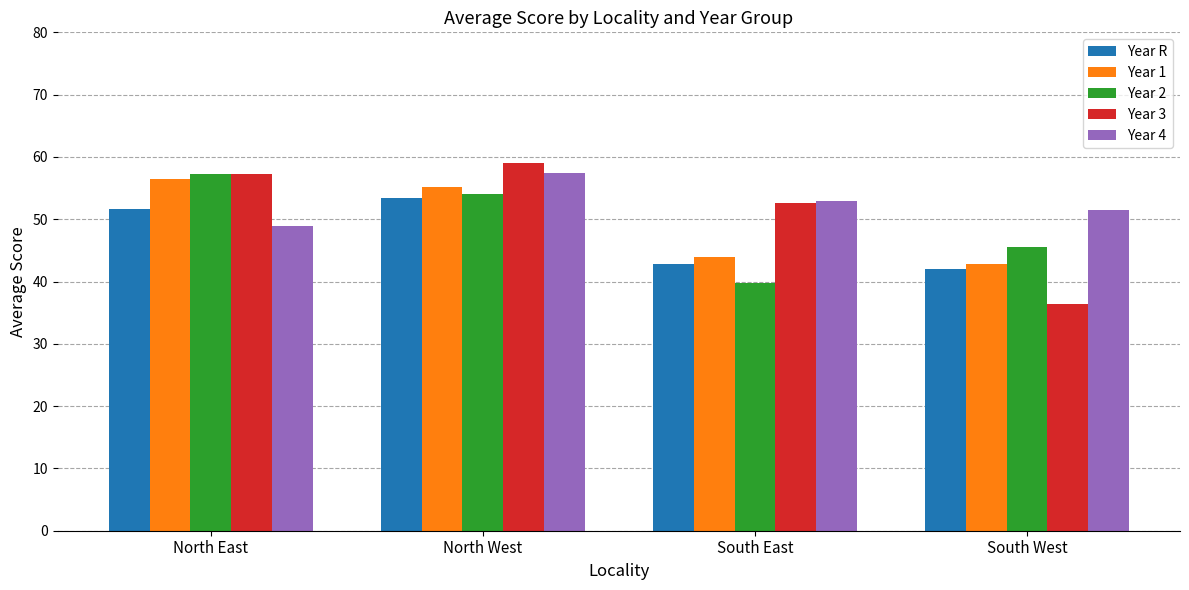

What is the minimum value shown in the chart?

36.5